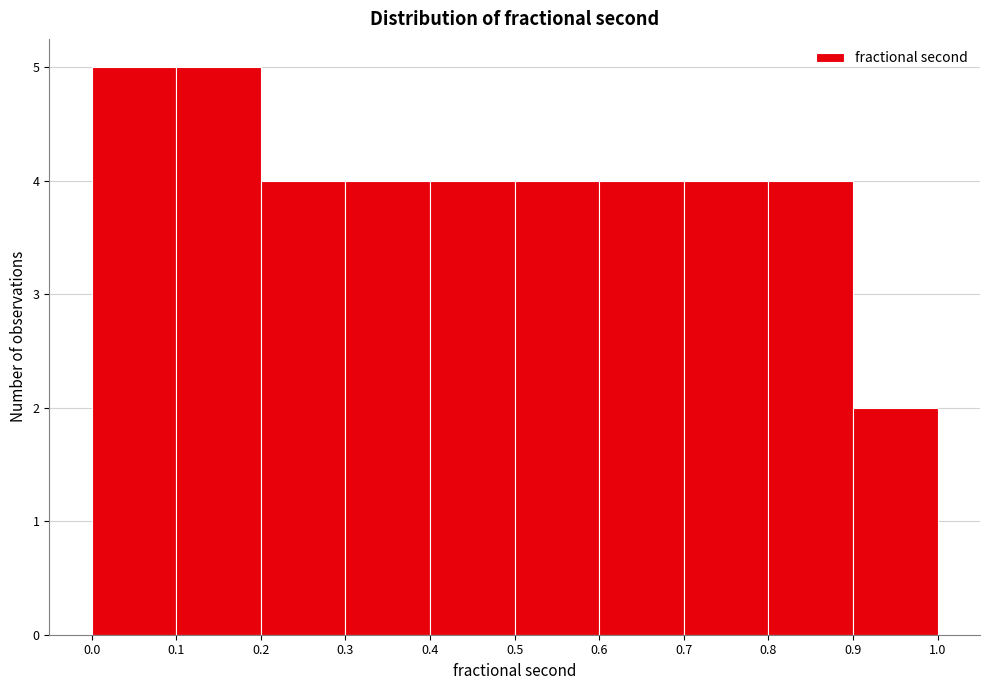

Reading left to right, transcribe this chart: for each bar, give the range it covers on the x-axis and its height. The values are not printed on the chart, so give them approximately, as read against the axis.

0.0 to 0.1: 5
0.1 to 0.2: 5
0.2 to 0.3: 4
0.3 to 0.4: 4
0.4 to 0.5: 4
0.5 to 0.6: 4
0.6 to 0.7: 4
0.7 to 0.8: 4
0.8 to 0.9: 4
0.9 to 1.0: 2